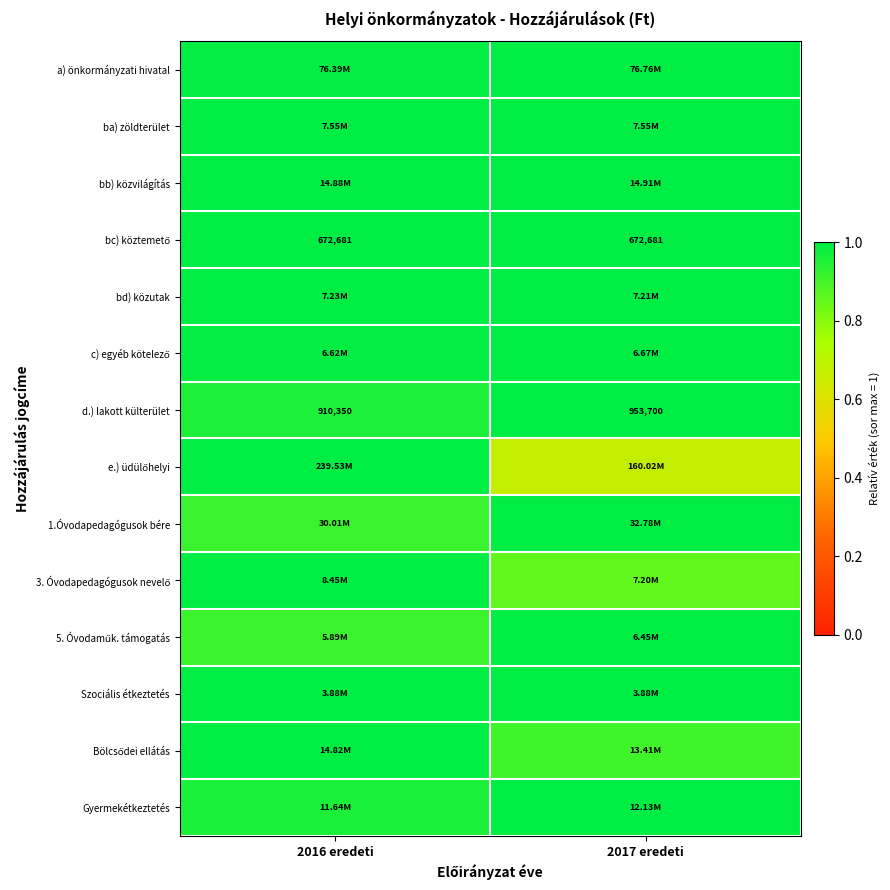

What is the difference between the highest and lowest values at 2016 eredeti?

0.1